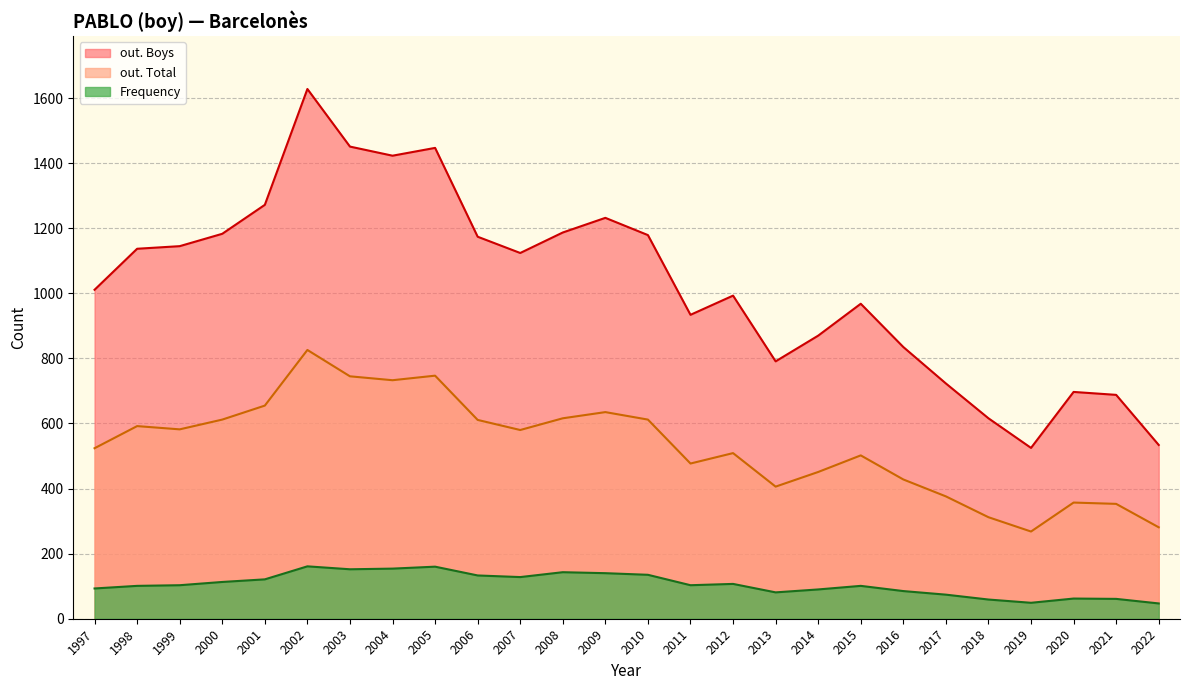

At how many categories does at least one series exceed 110?

26